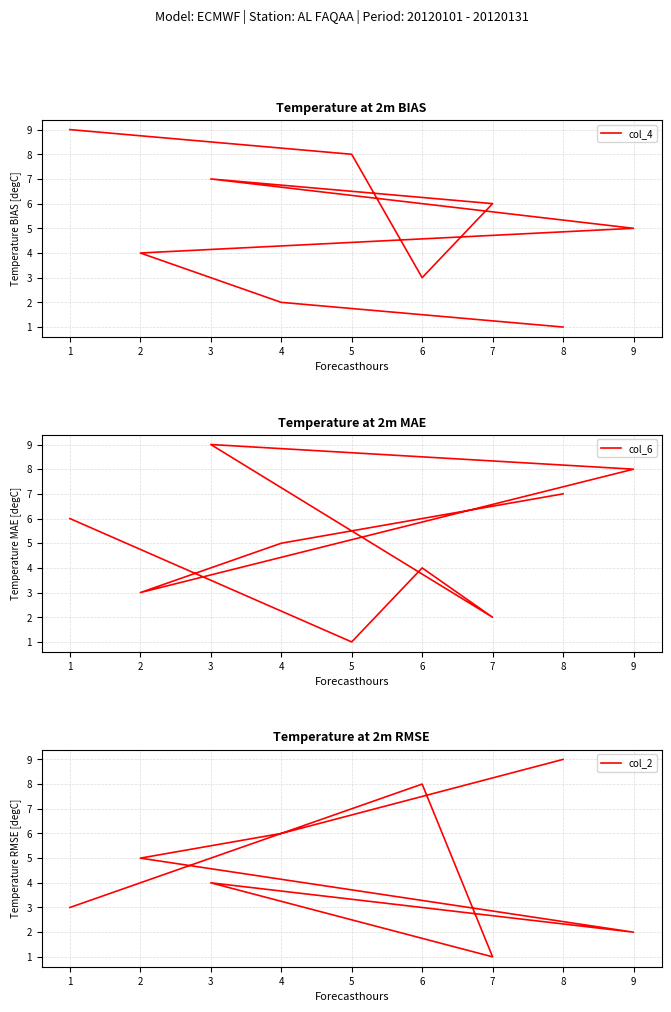

Does the chart display data point markers on the line(s)?

No